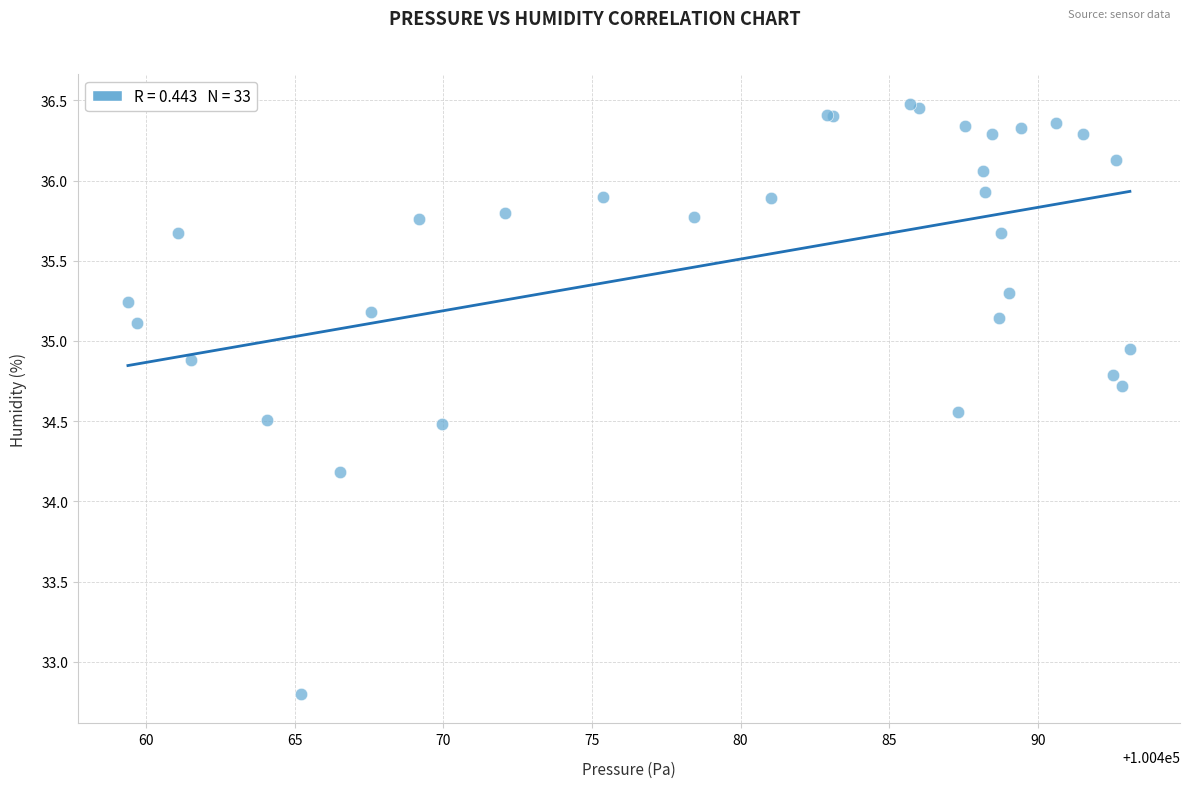

What Y value in the scatter plot is closest to 34?

34.2